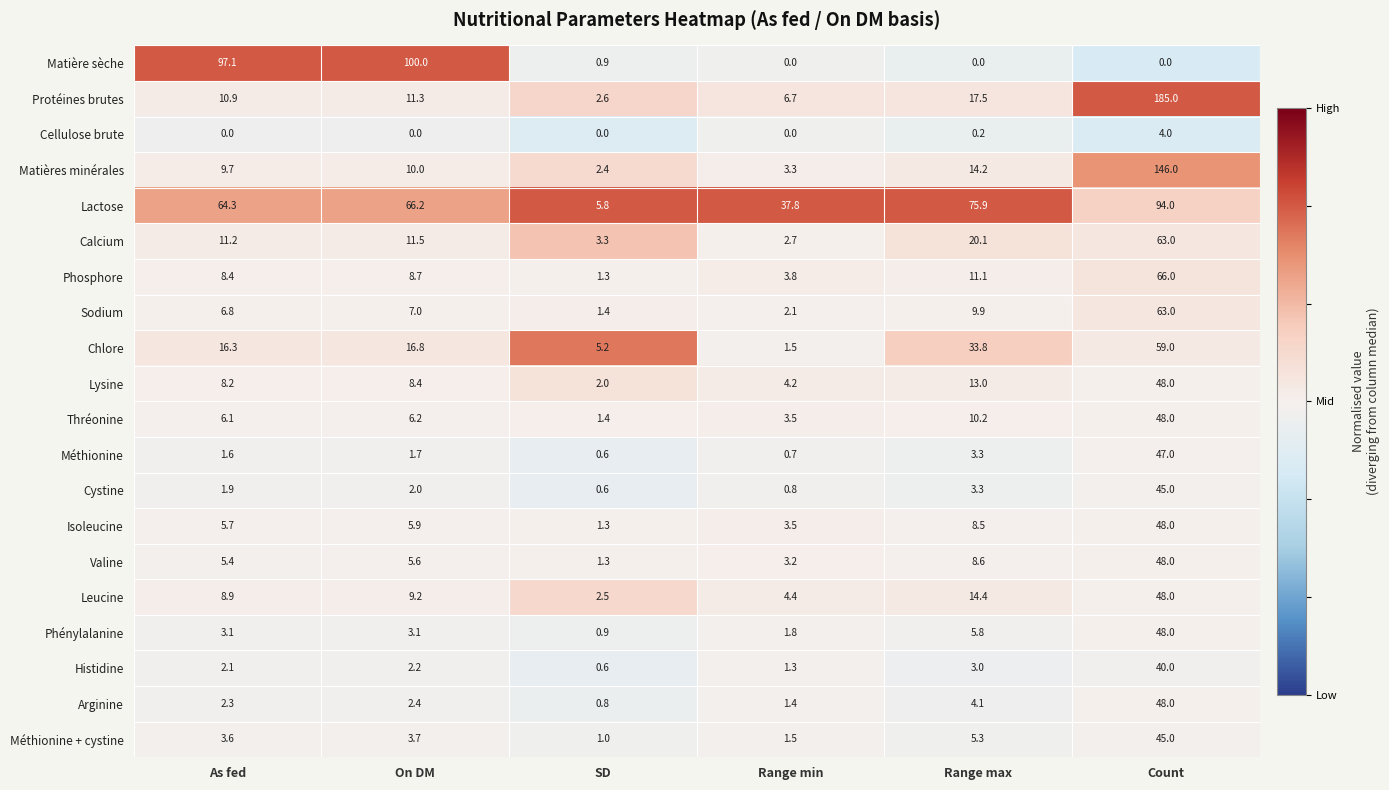

How many data points in Thréonine are above 6?

4